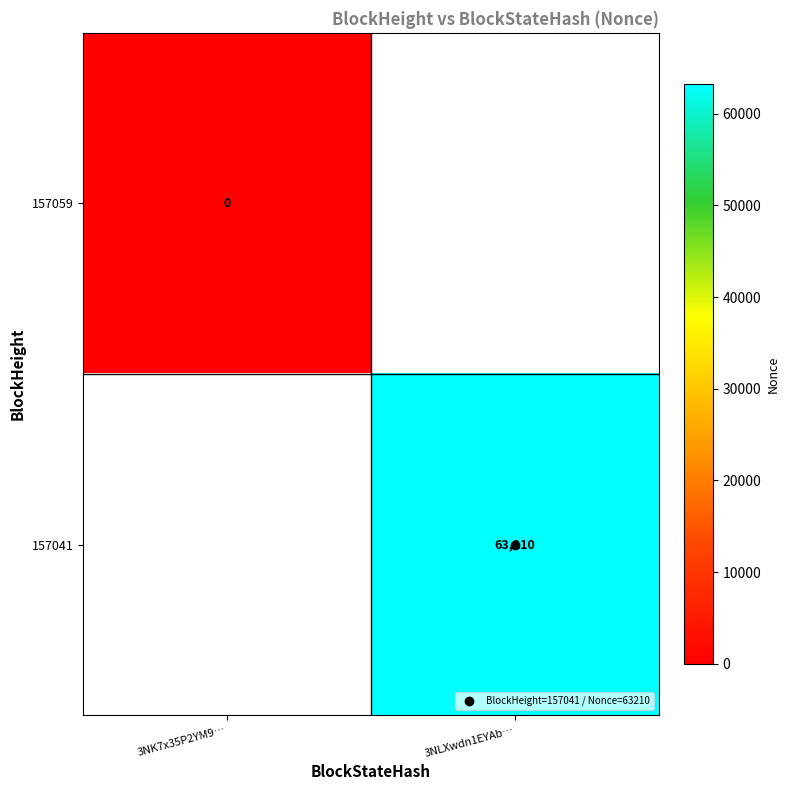

The value of 157041 at 3NLXwdn1EYAb… is 63210.0. True or false?

True